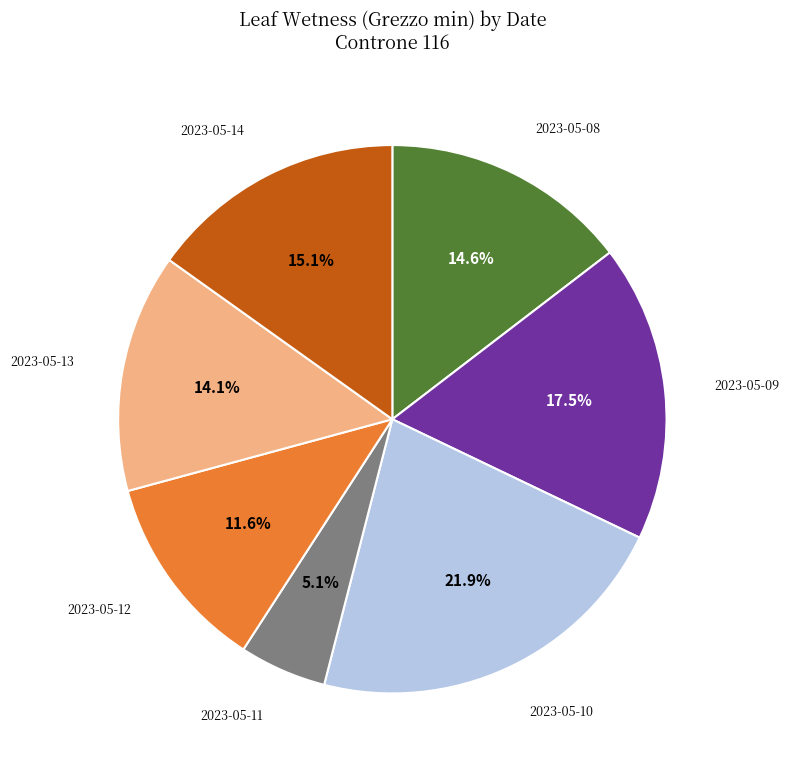

Is the sum of 2023-05-12 and 2023-05-09 greater than half?

No